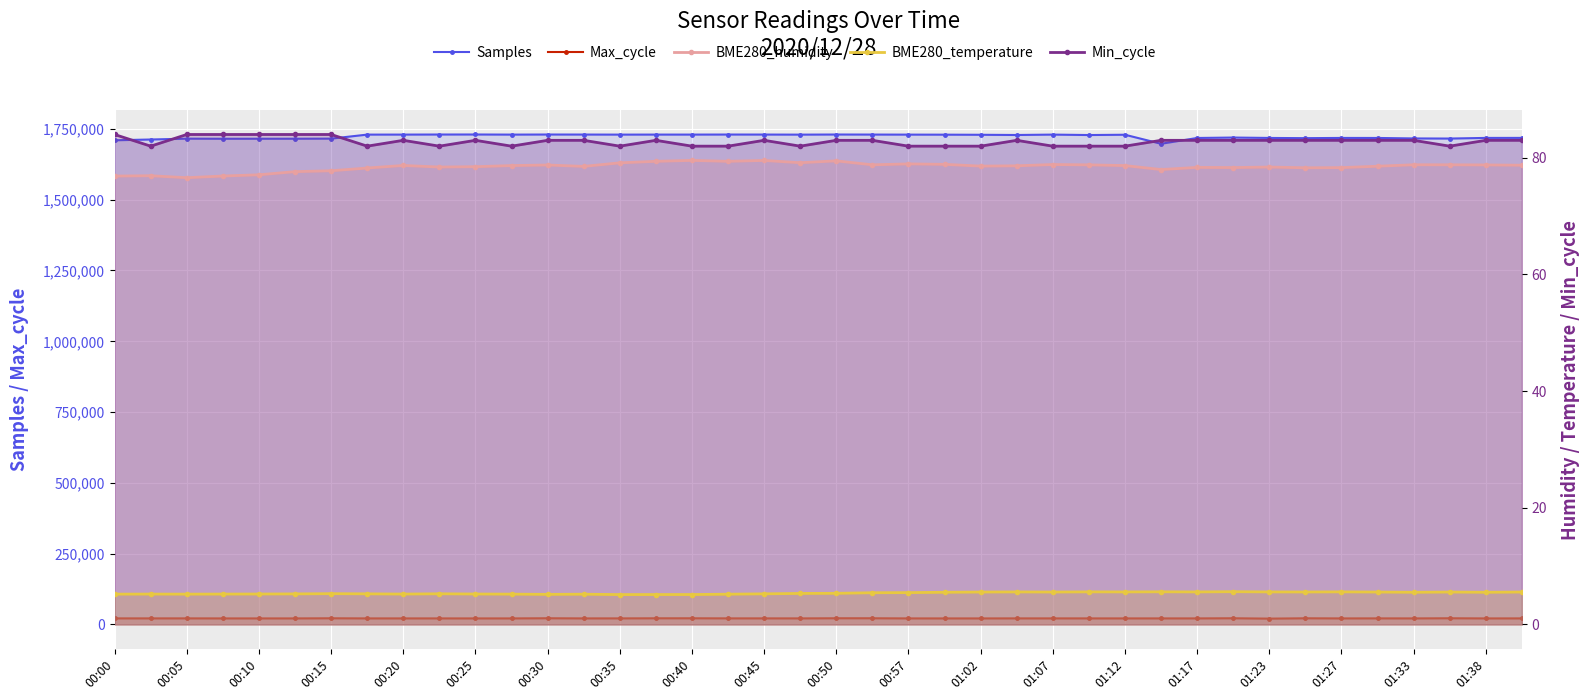

Between 00:00 and 01:38, which series saw the biggest shift?

Samples